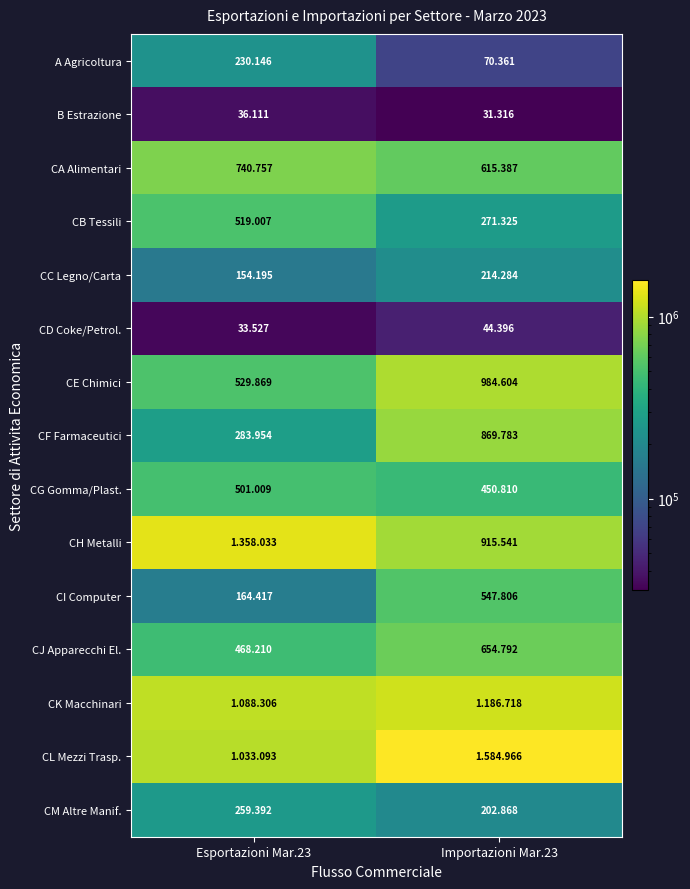

What is the lowest value of the CA Alimentari series?

615387